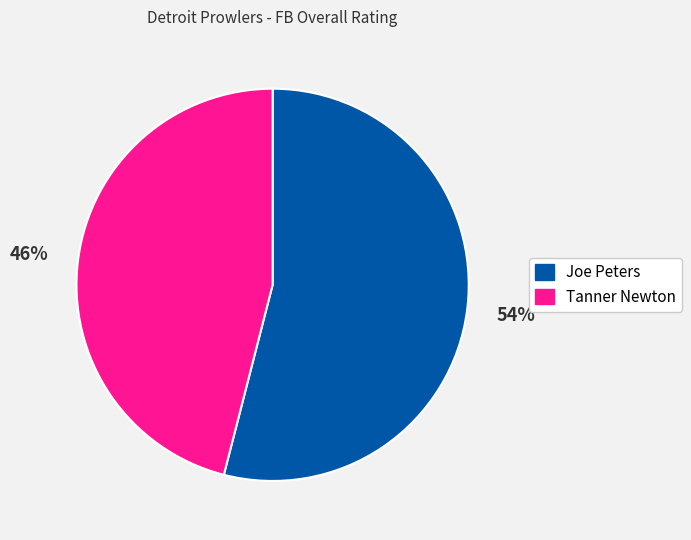

How many slices are in this pie chart?

2